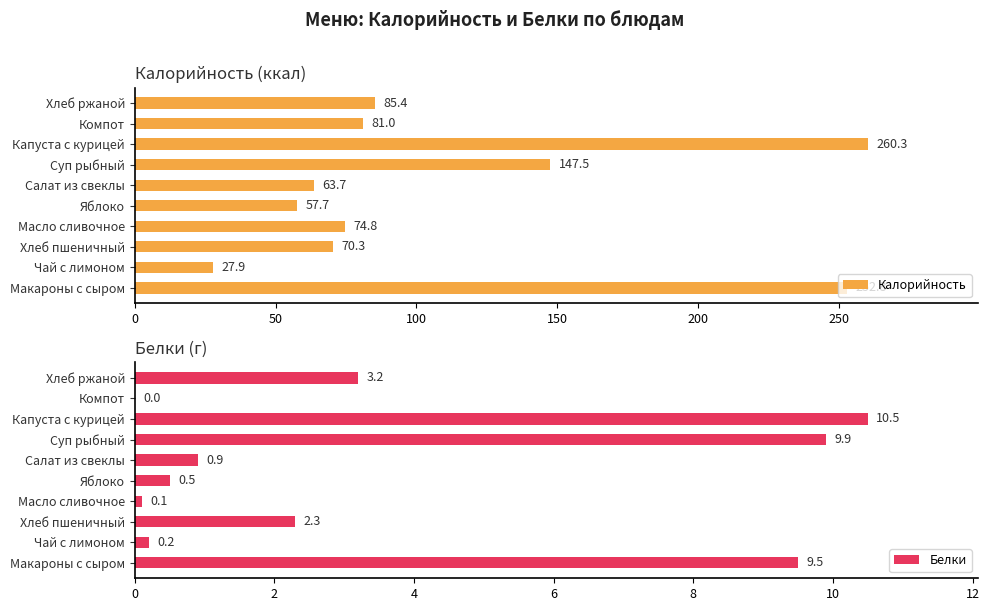

List the series in order of their overall mean, highest first.

Калорийность, Белки